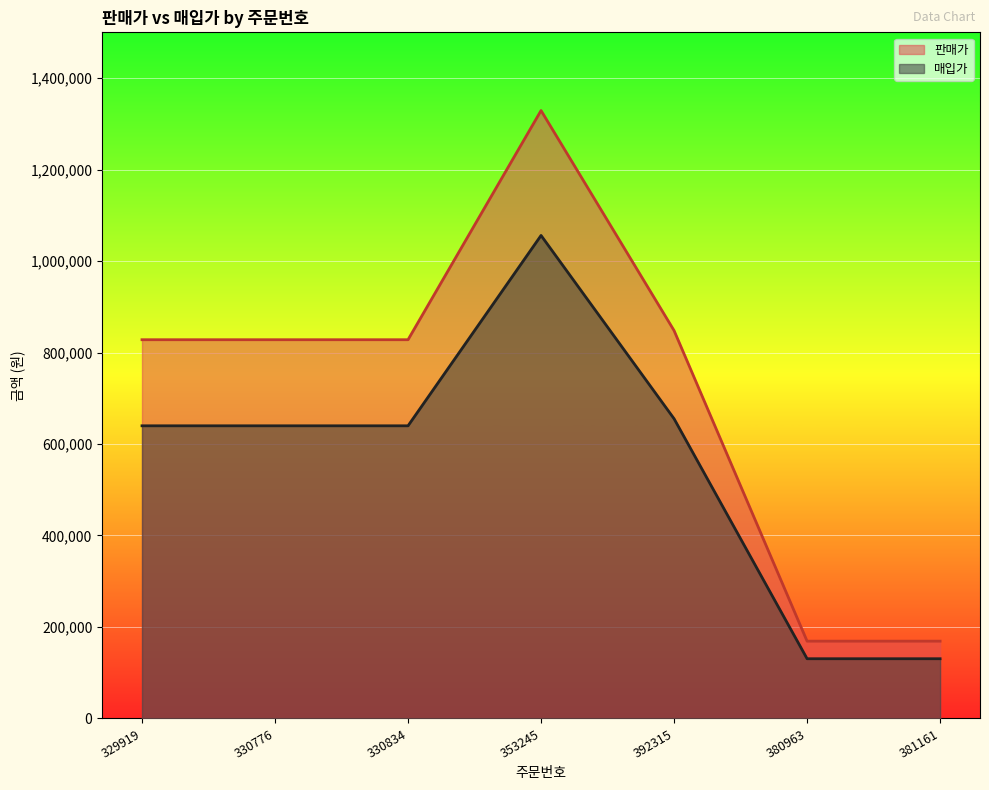

Which series has the largest range (max minus min)?

판매가